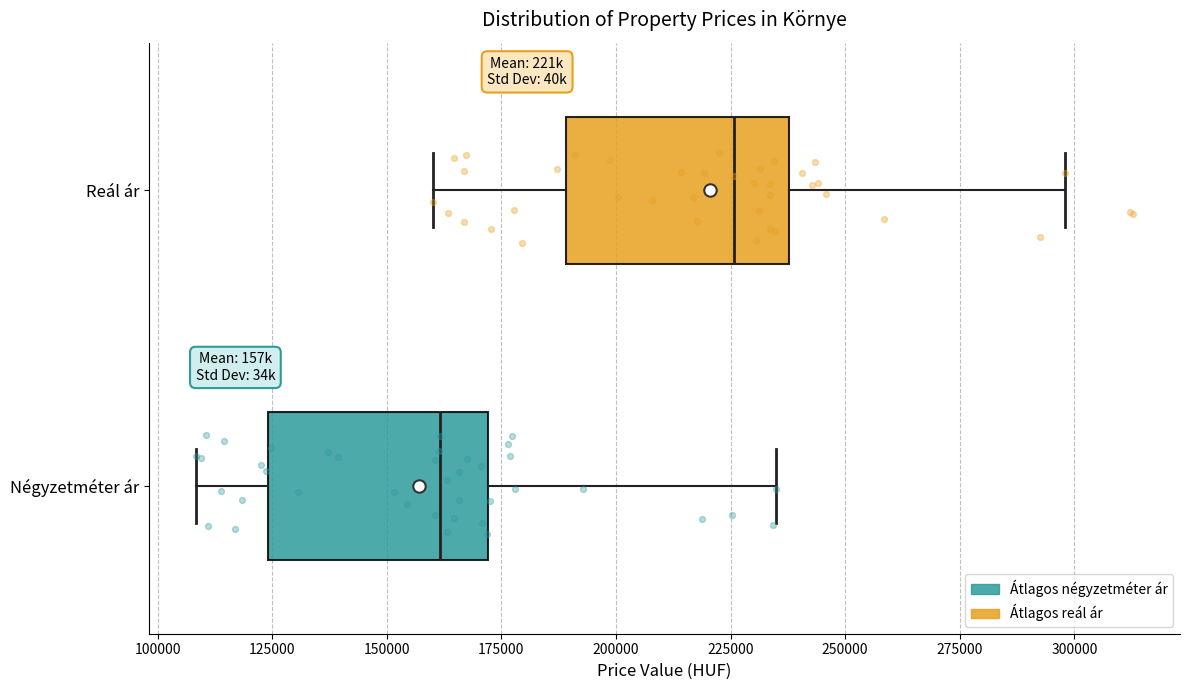

Where does the left whisker of the box for Reál ár end on the x-axis? The values are not printed on the chart, so give them approximately, as read against the axis.

160000